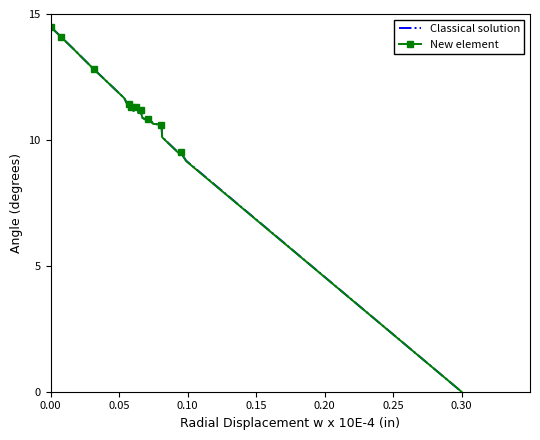

What is the greatest value displayed?

14.5